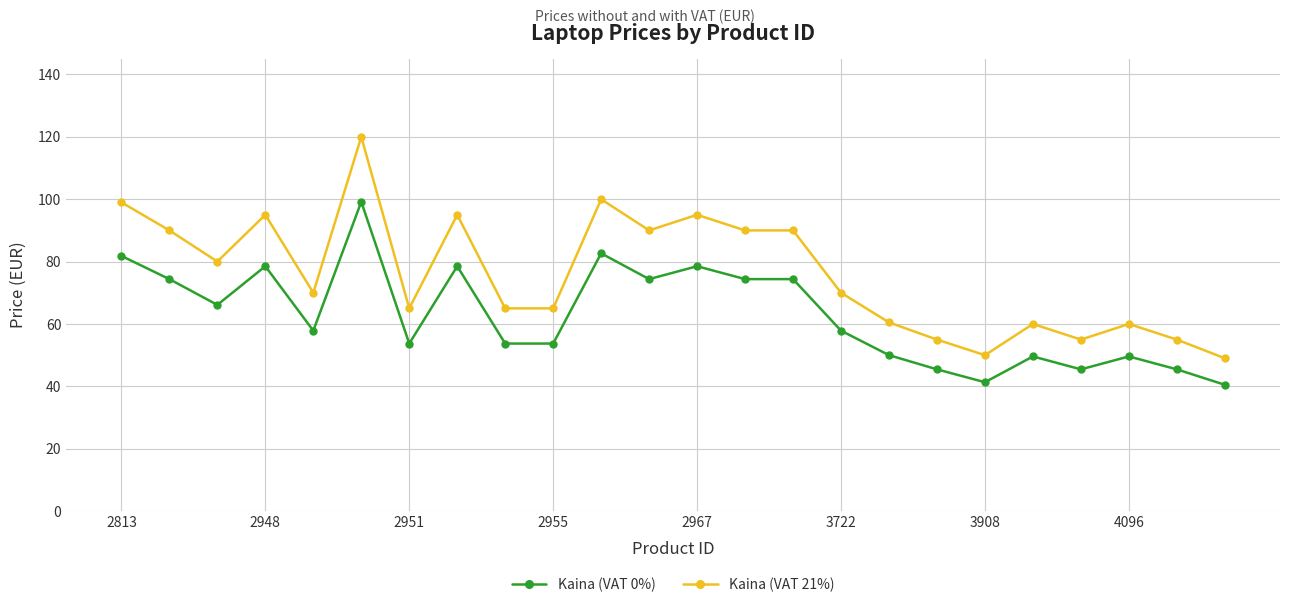

True or false: Kaina (VAT 21%) and Kaina (VAT 0%) intersect in this chart.

False